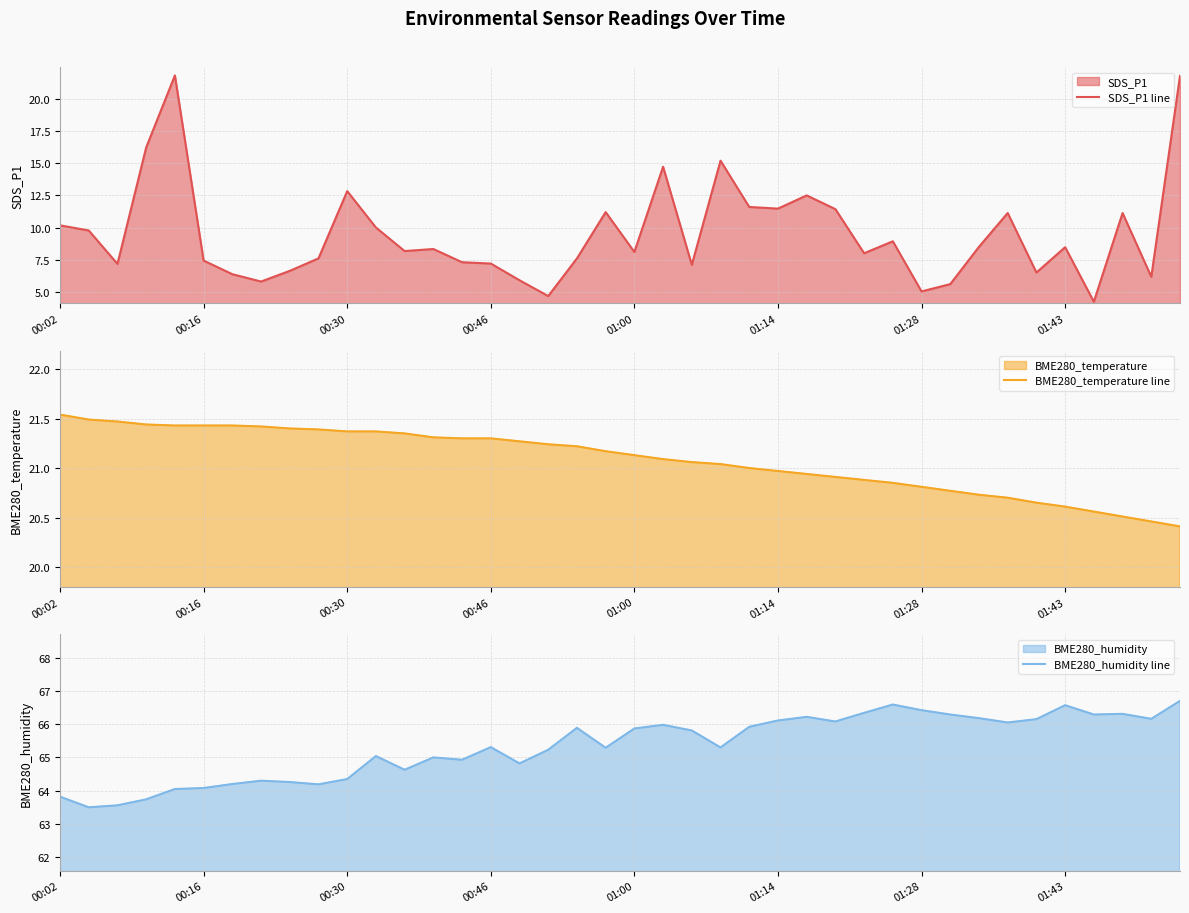

At which category is the sum across all series the highest?

39